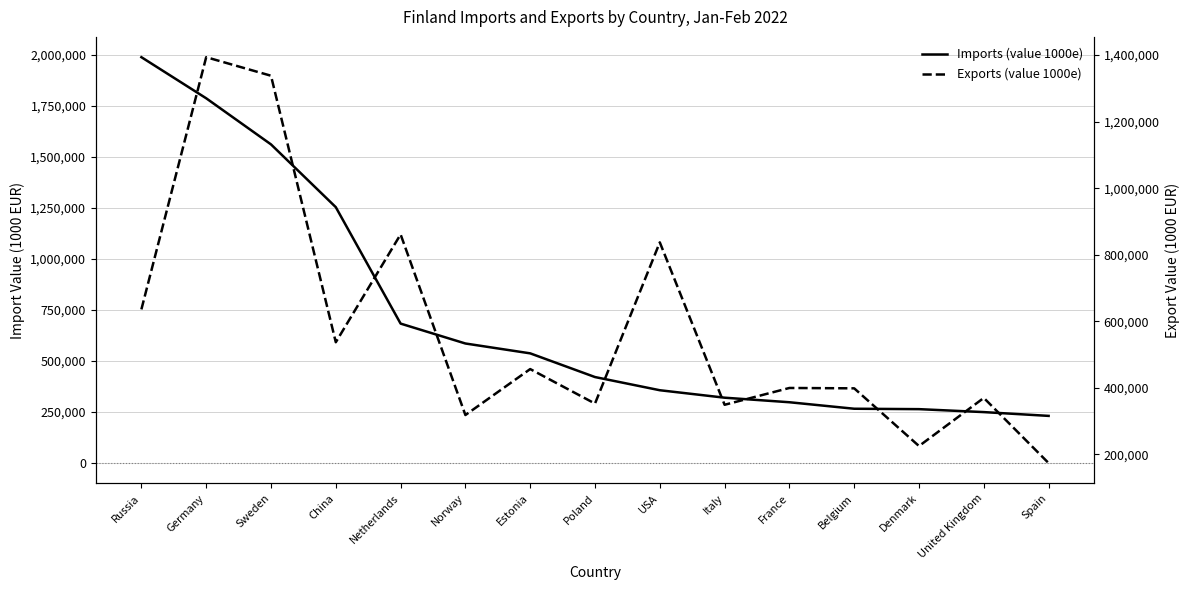

The Imports (value 1000e) series shows 231260 at Spain. True or false?

True